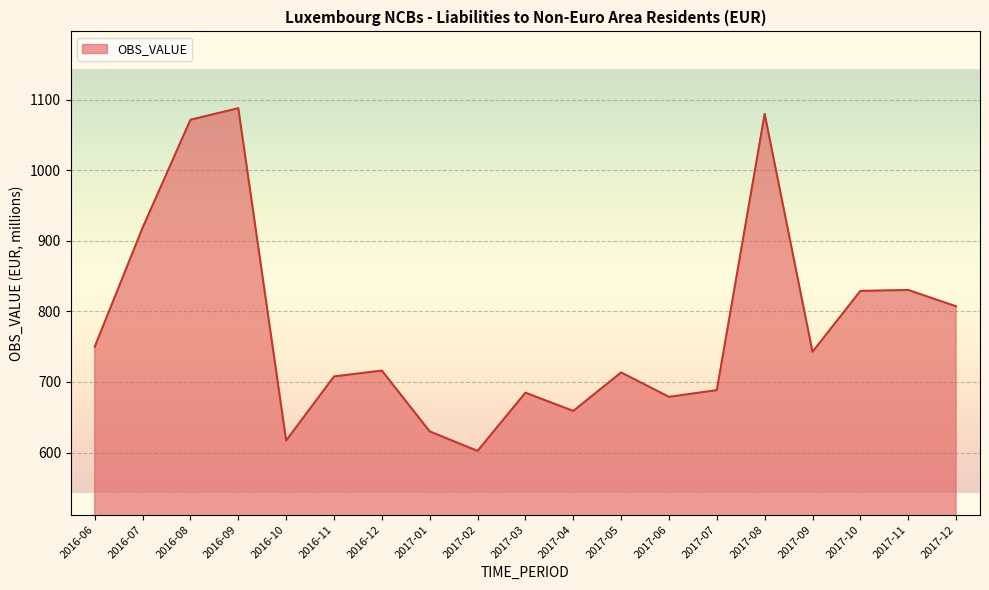

What is the approximate value at 2016-08?

1071.5